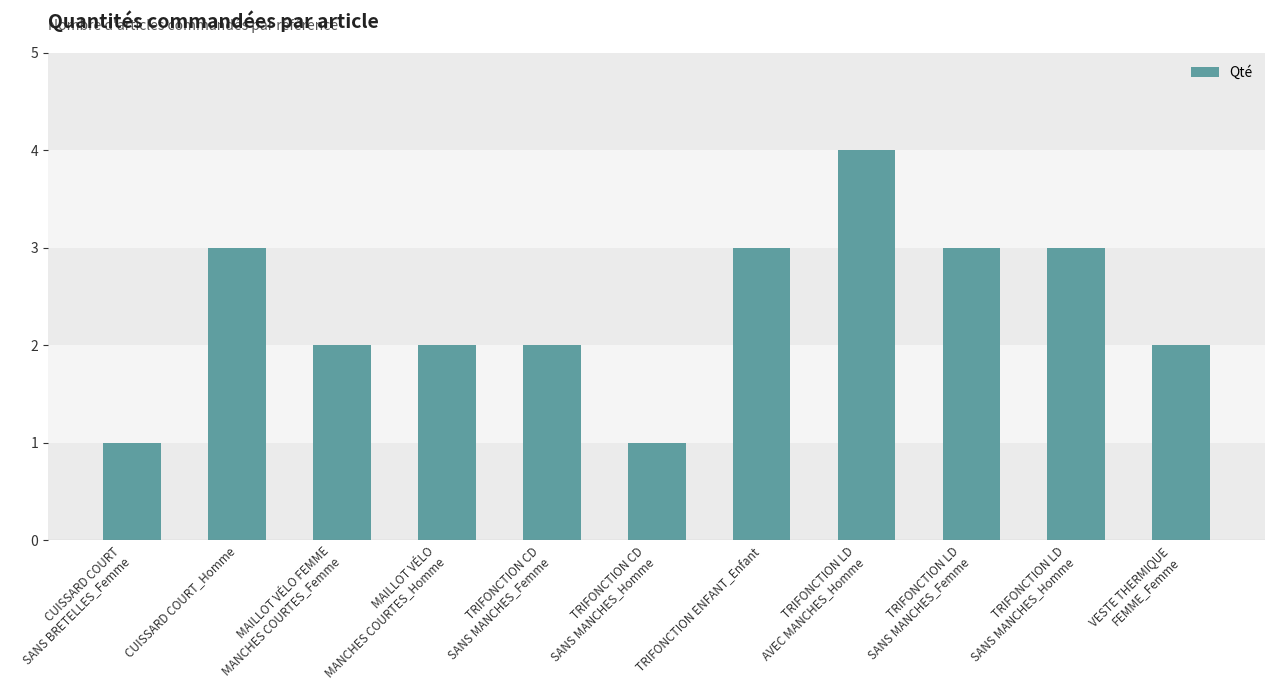

What is the label of the 10th bar from the right?

CUISSARD COURT_Homme